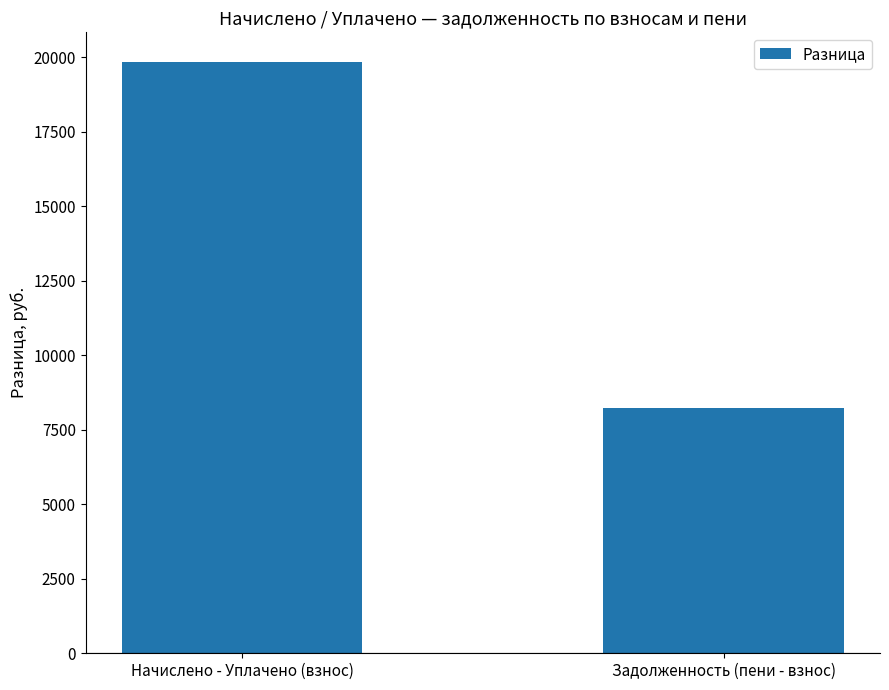

What is the difference between the maximum and minimum values?

11610.8